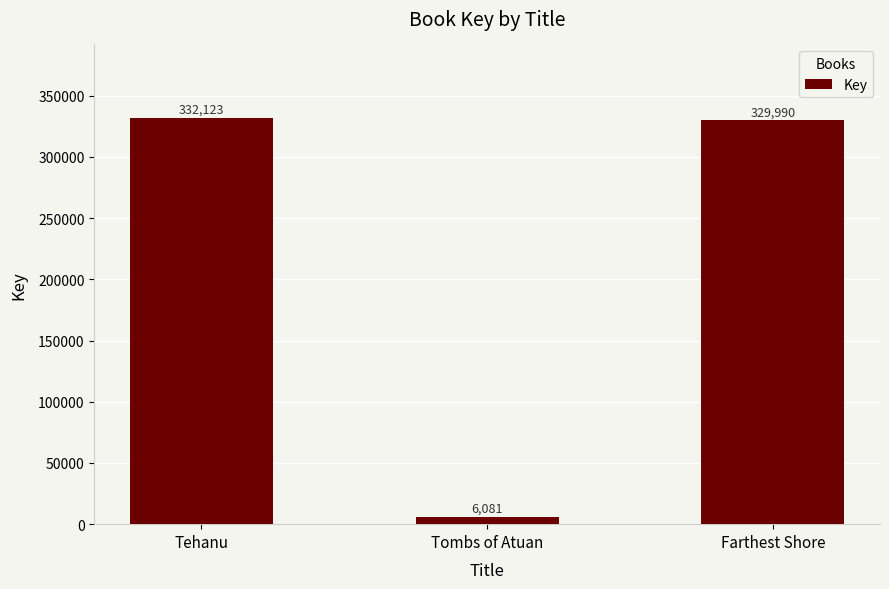

What is the ratio of the value at Tehanu to the value at Farthest Shore?

1.0